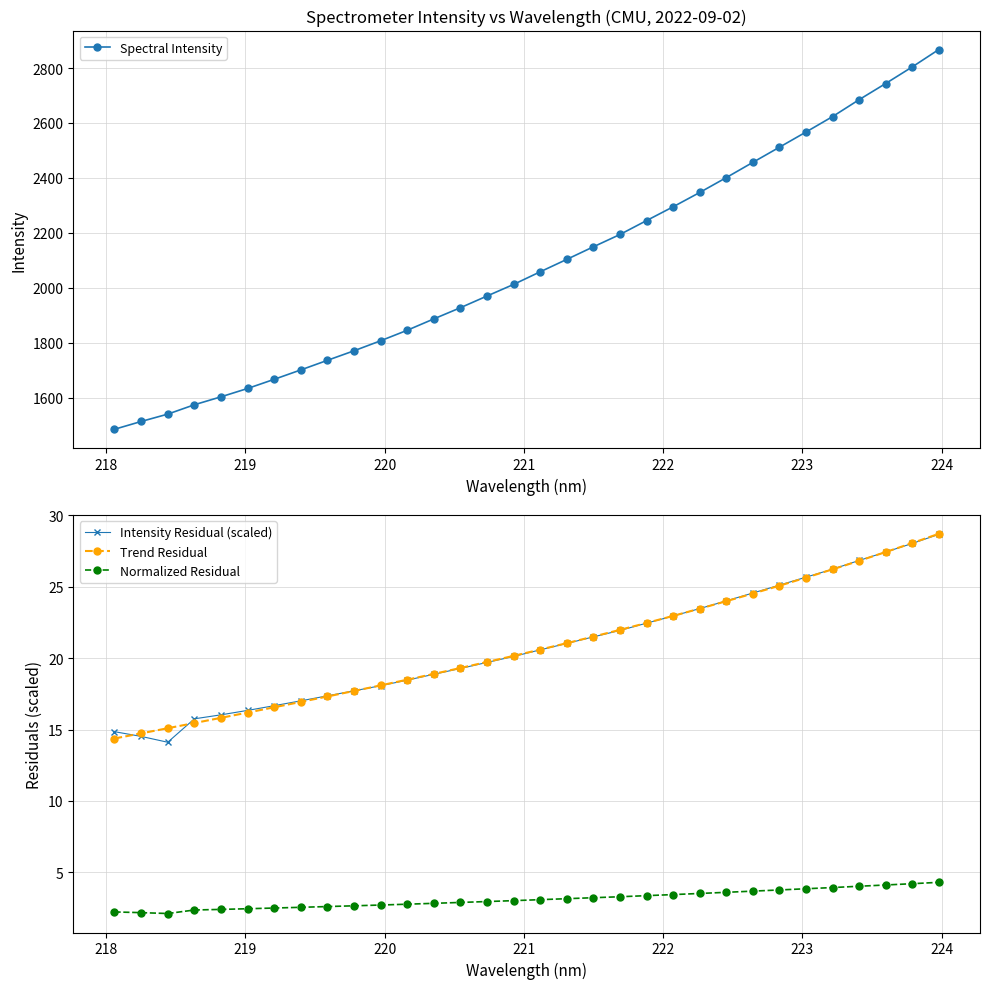

How many distinct data groups are displayed?

4